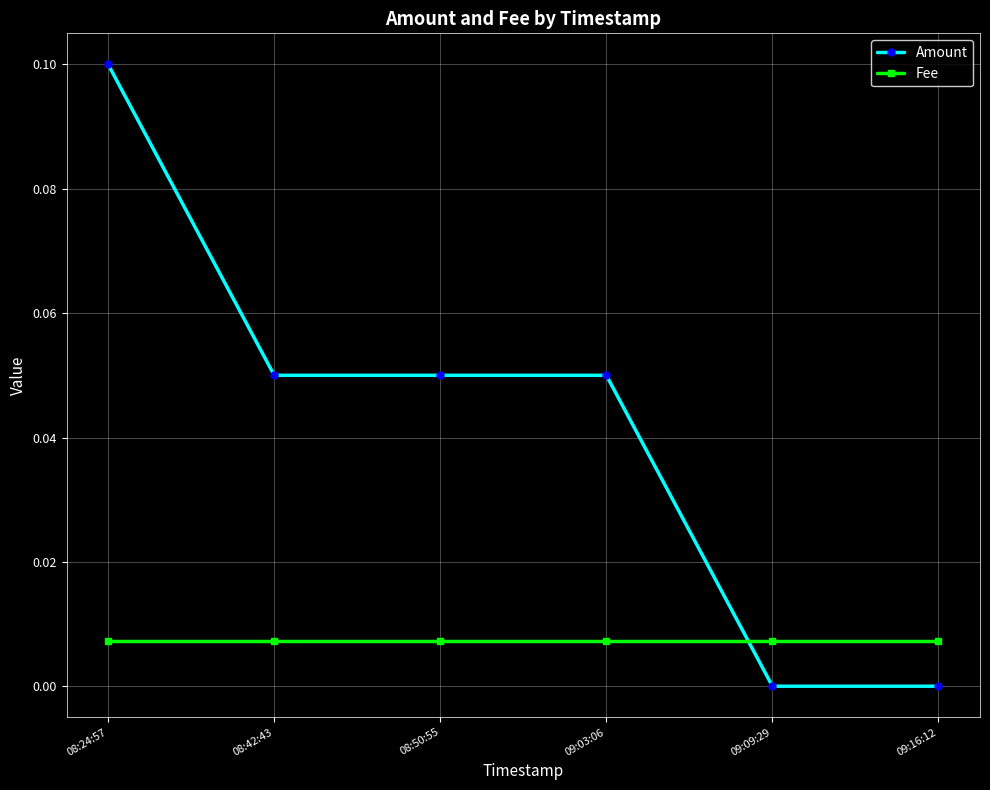

Between 08:24:57 and 09:03:06, which series saw the biggest shift?

Amount